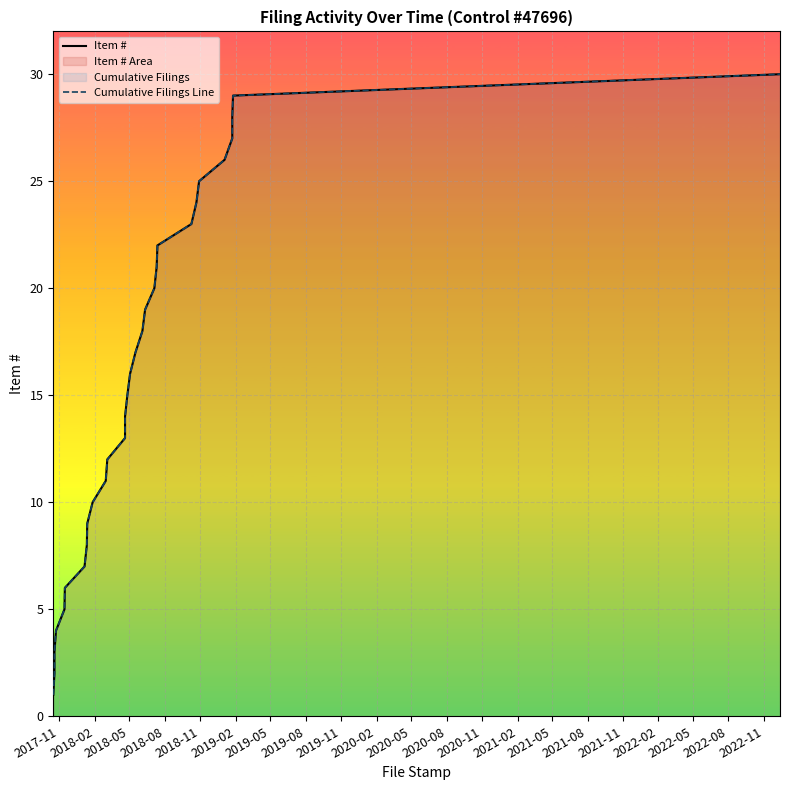

True or false: Item # and Cumulative Filings Line intersect in this chart.

False